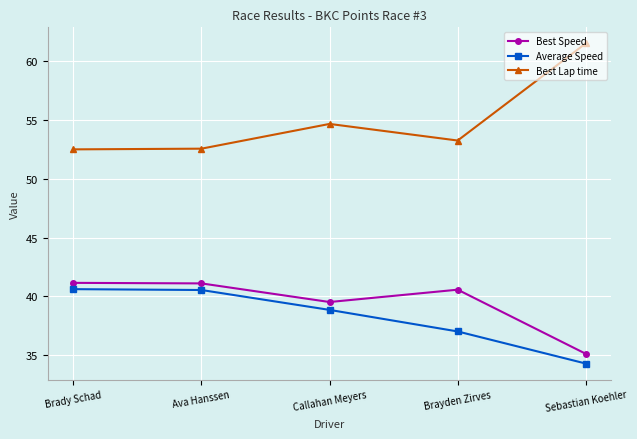

Where does the Average Speed series first go above 38?

Brady Schad